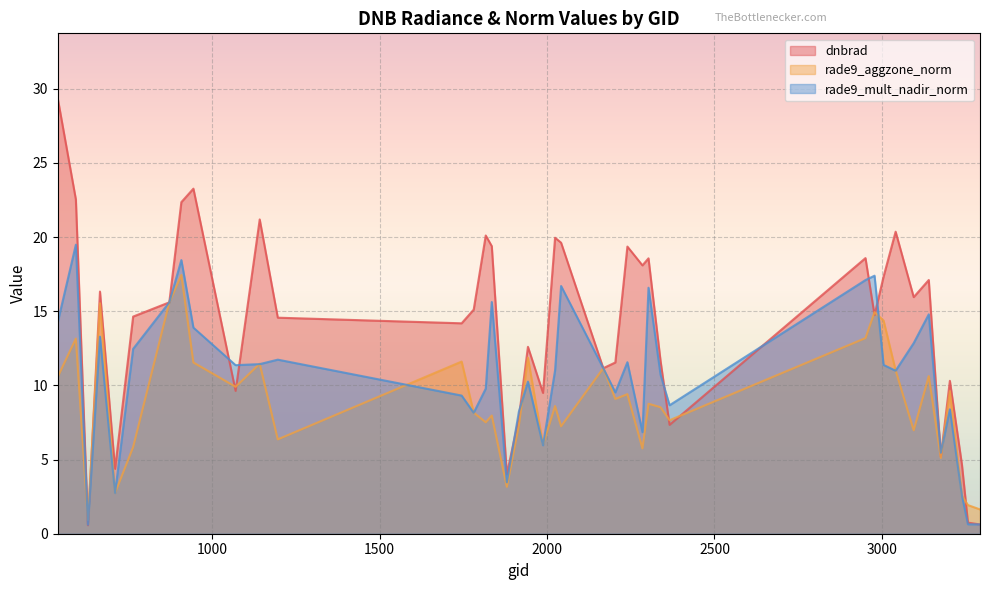

True or false: rade9_aggzone_norm and rade9_mult_nadir_norm cross at least once.

True